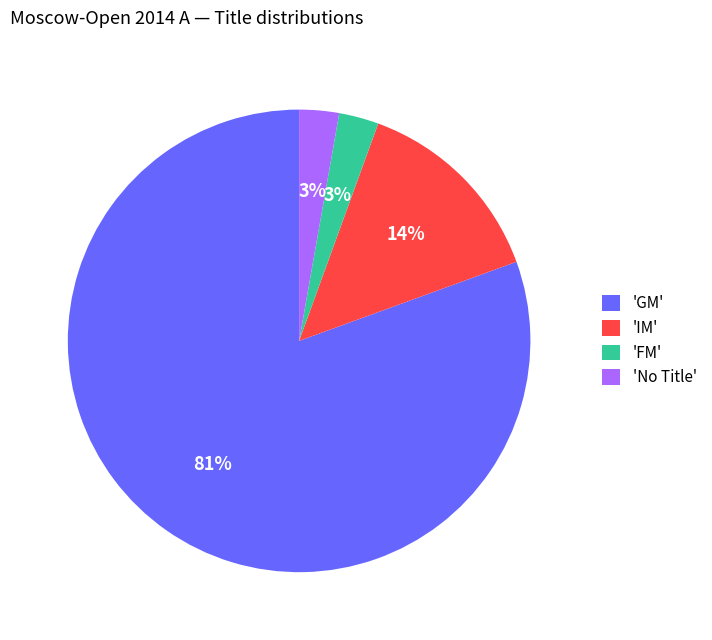

Which category accounts for the majority?

'GM'